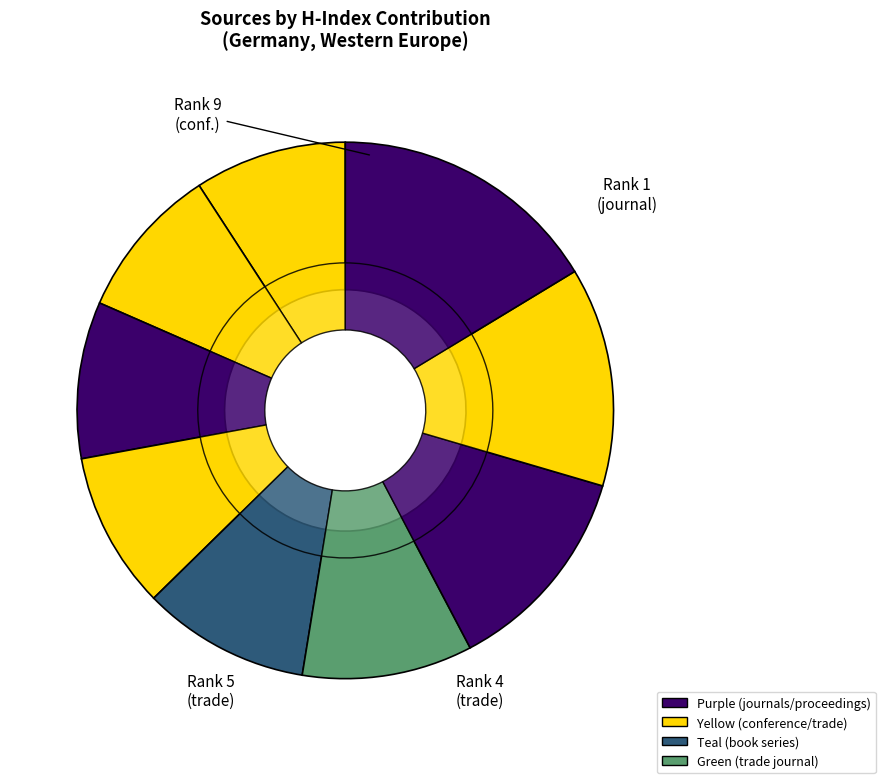

Does Rank 7 represent more than half of the total?

No